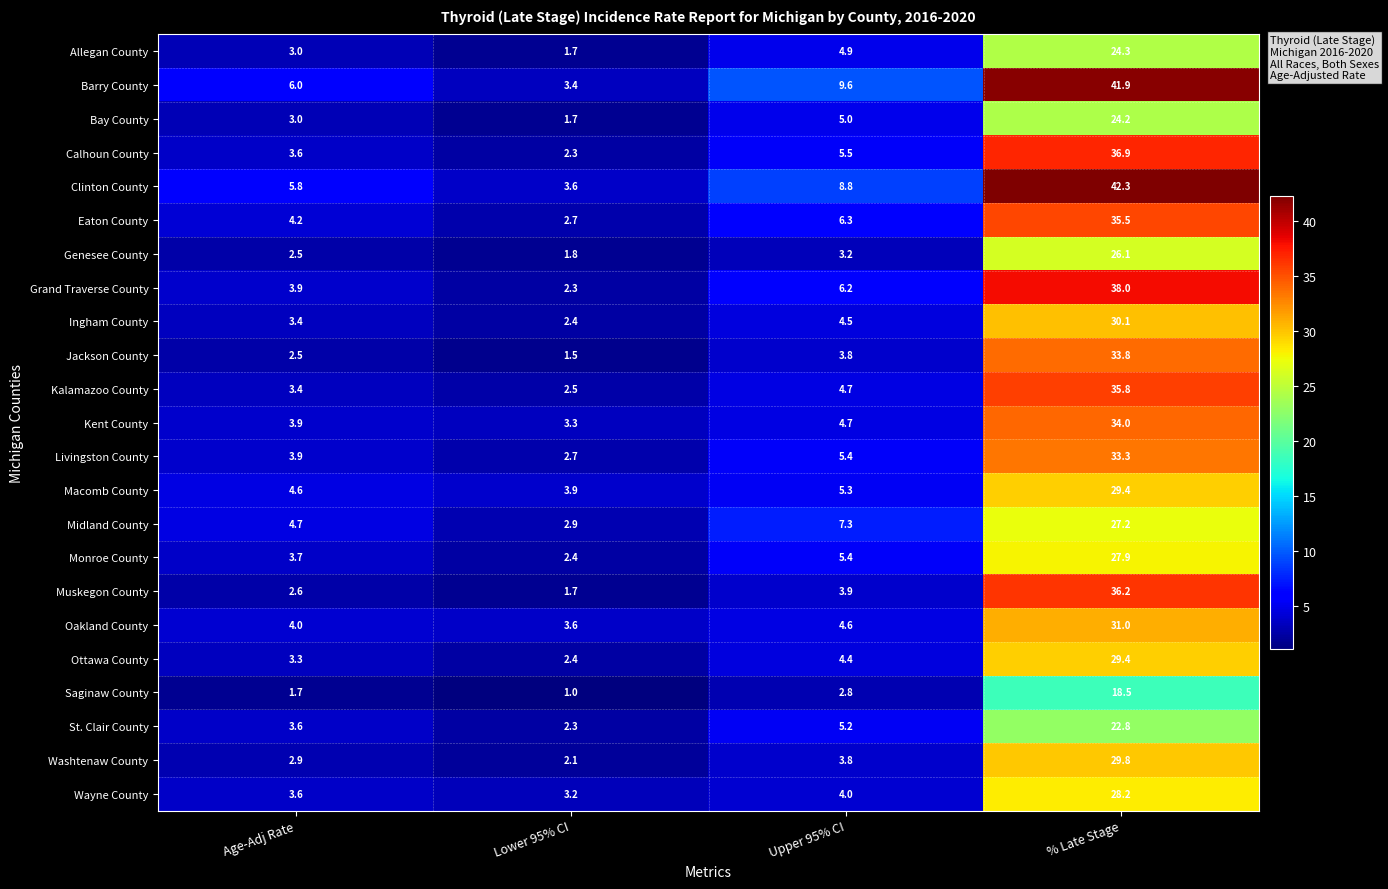

What is the difference between the maximum and minimum values in the Clinton County series?

38.7